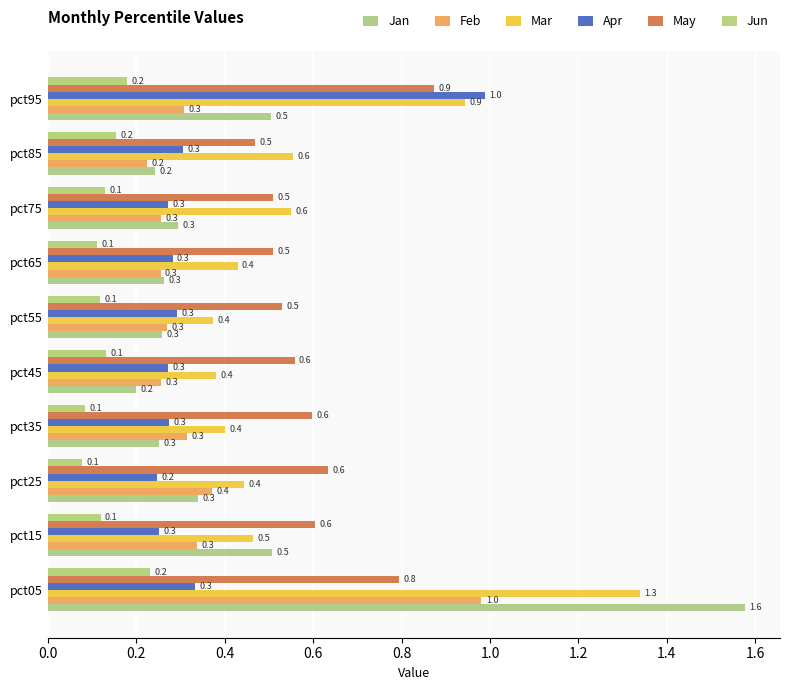

Count the number of data series in this chart.

6